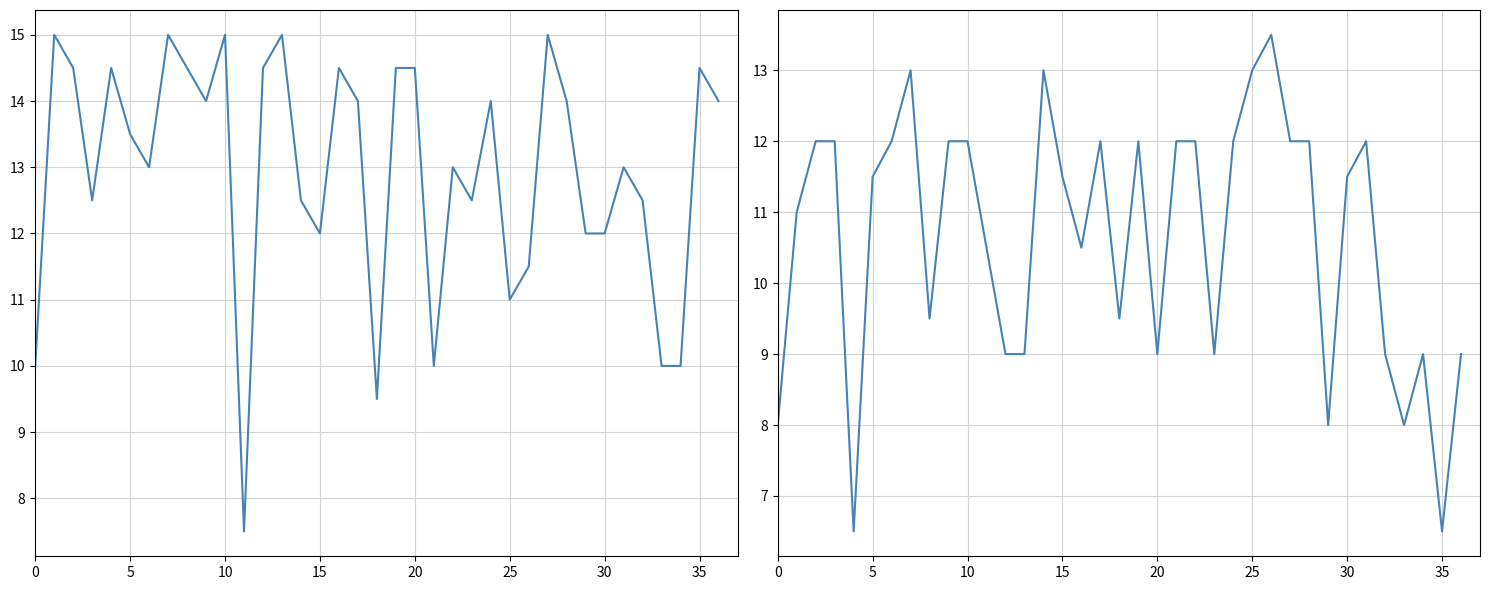

What is the lowest value of the 五.1(15分) series?

6.5